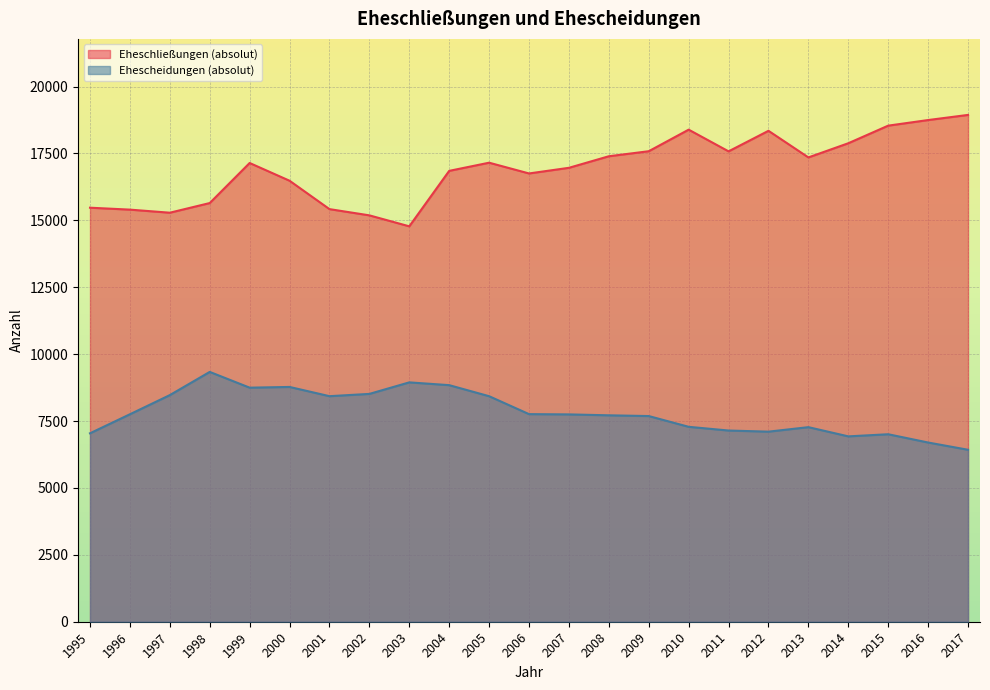

Read the Eheschließungen (absolut) value at 2006.

16754